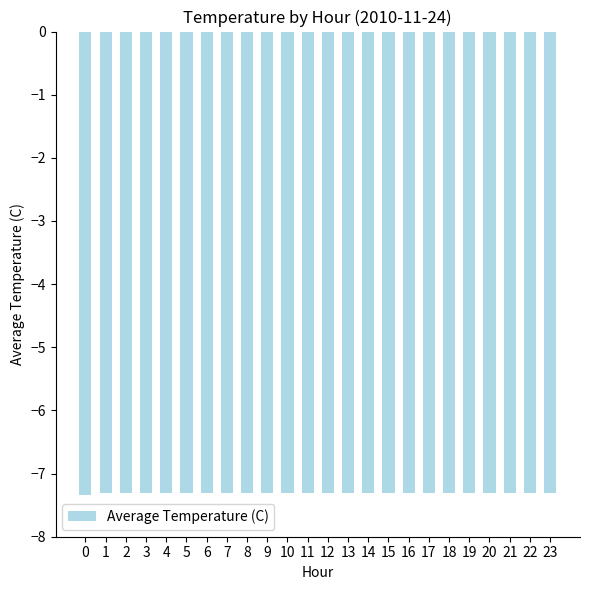

Reading left to right, extract all data points from this chart.

-7.3	-7.3	-7.3	-7.3	-7.3	-7.3	-7.3	-7.3	-7.3	-7.3	-7.3	-7.3	-7.3	-7.3	-7.3	-7.3	-7.3	-7.3	-7.3	-7.3	-7.3	-7.3	-7.3	-7.3